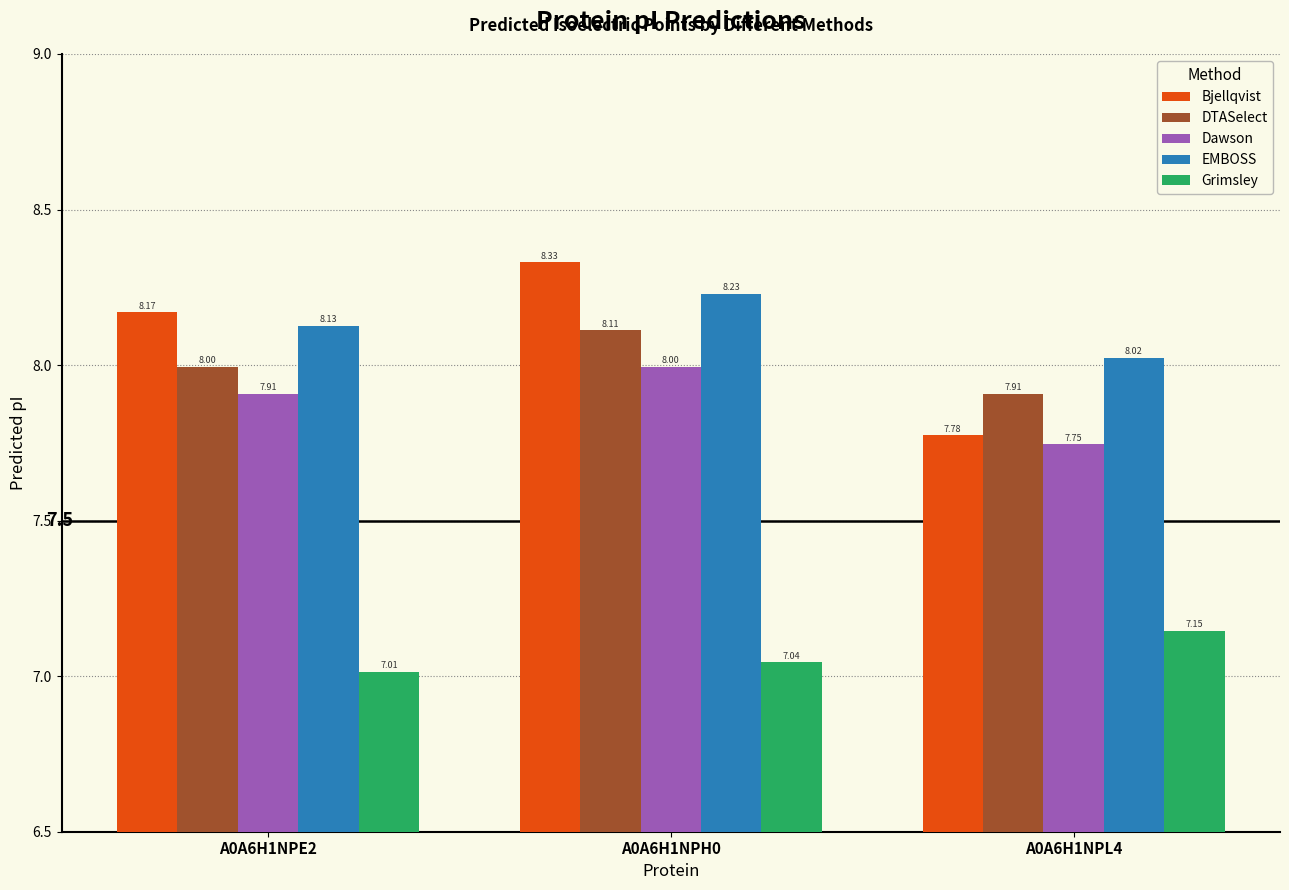

What is the sum of all DTASelect values?

24.0